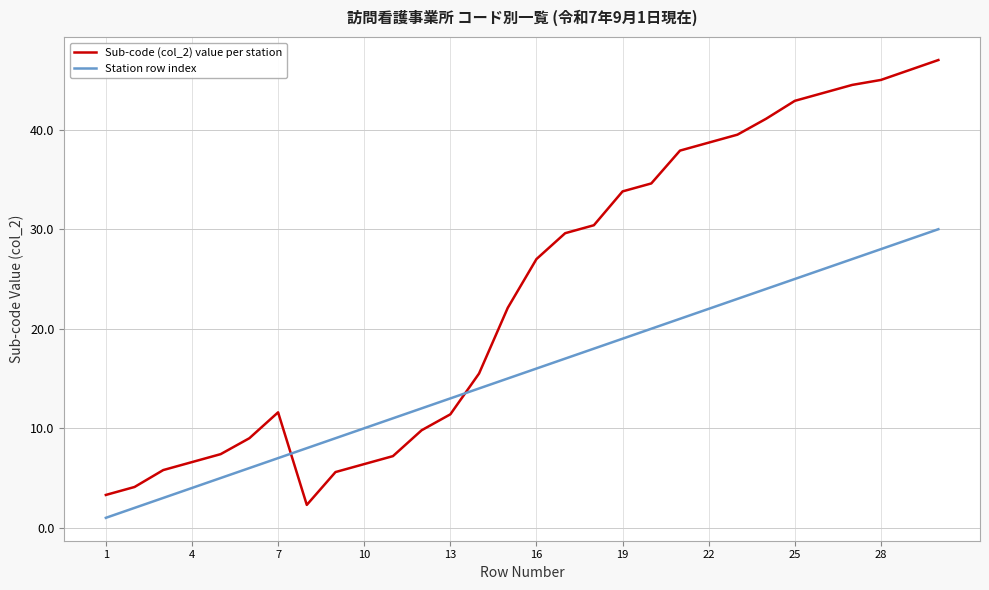

What is the highest value of the Sub-code (col_2) value per station series?

47.0